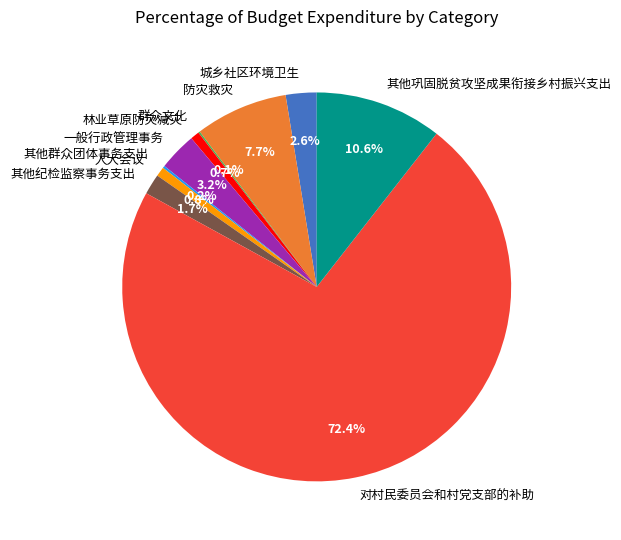

Which slice is the largest?

对村民委员会和村党支部的补助